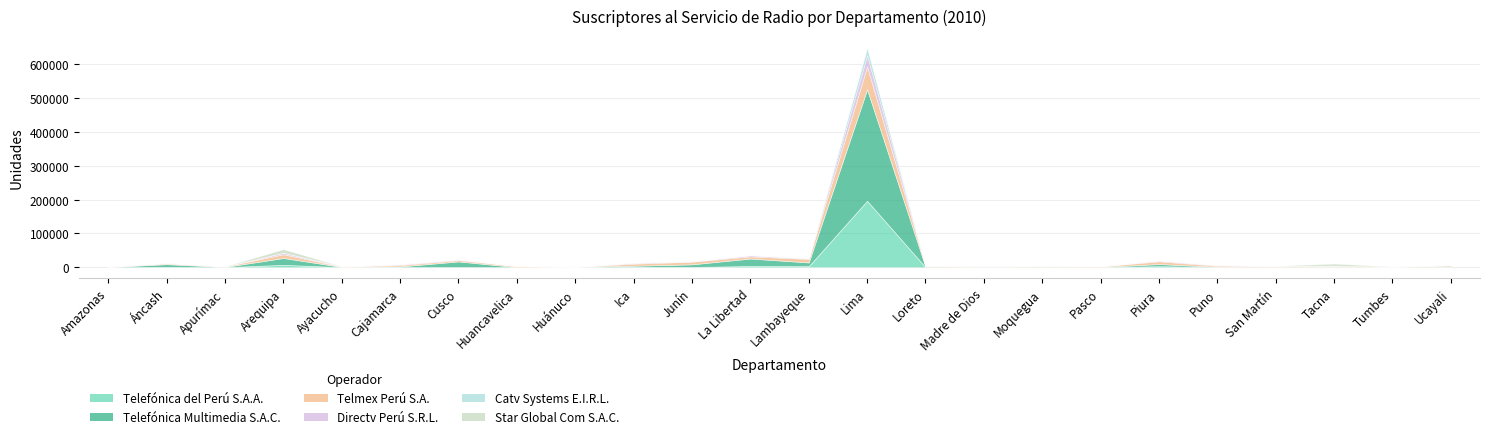

What are all the series names shown in the legend?

Telefónica del Perú S.A.A., Telefónica Multimedia S.A.C., Telmex Perú S.A., Directv Perú S.R.L., Catv Systems E.I.R.L., Star Global Com S.A.C.